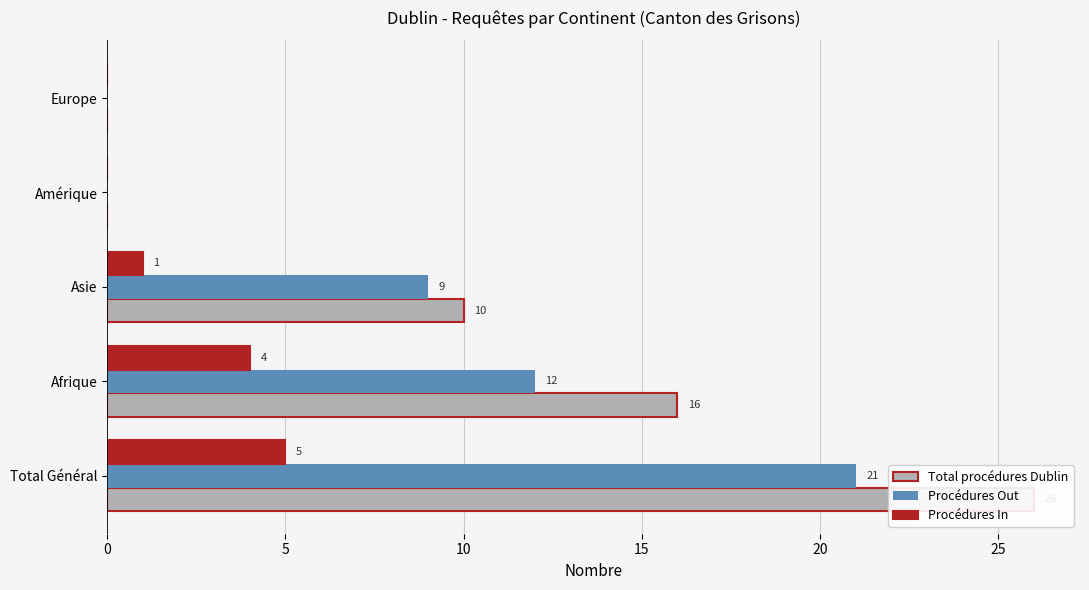

Is it true that Procédures Out equals 17 at Afrique?

False